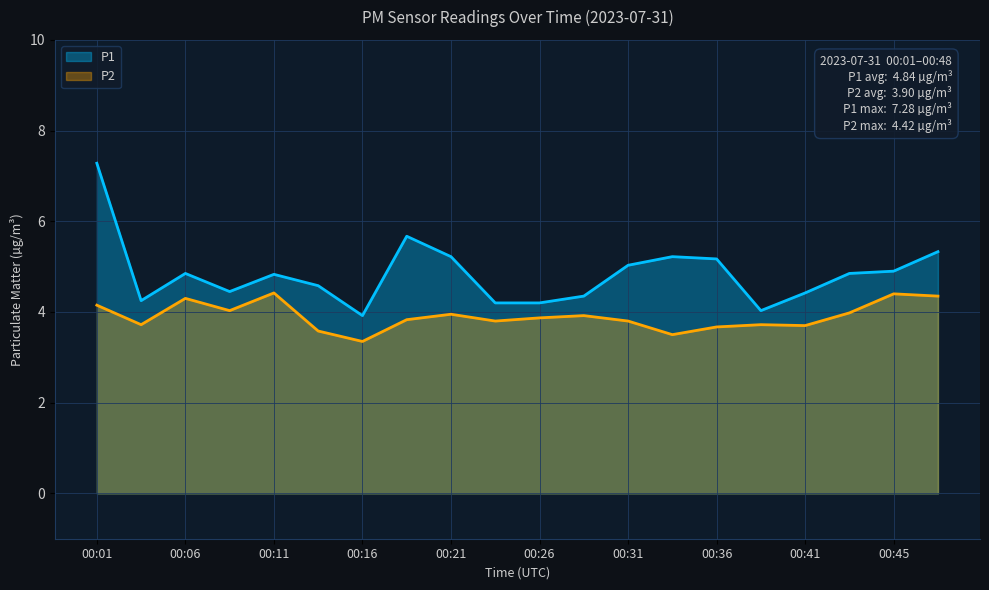

What is the sum of all P2 values?

78.0